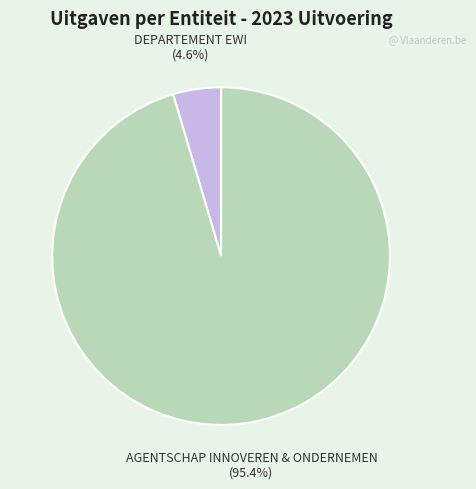

How many segments does this pie chart have?

2